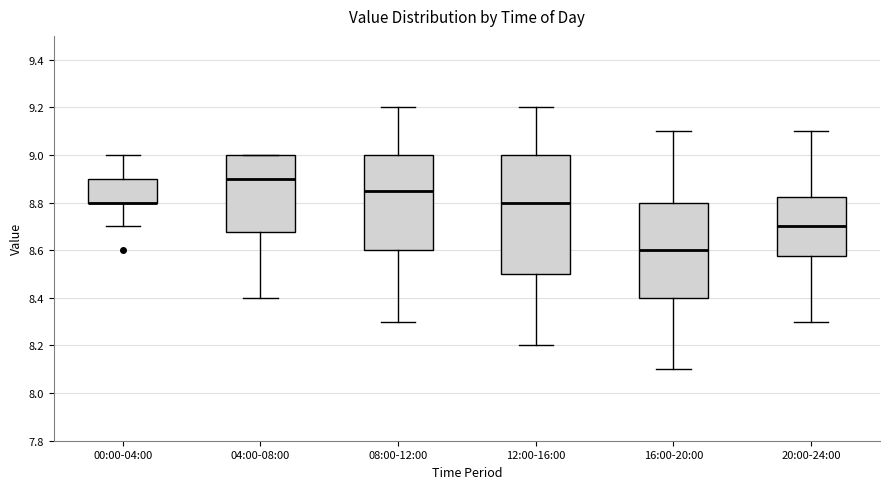

Reading left to right, transcribe this box plot: for each box, give where its median line is, the range the box spans, and where its two whiskers end, as read against the y-axis. The values are not printed on the chart, so give them approximately, as read against the axis.

00:00-04:00: median 8.80 (drawn on the box's lower edge), box 8.80 to 8.90, whiskers 8.70 to 9.00
04:00-08:00: median 8.90, box 8.68 to 9.00, whiskers 8.40 to 9.00
08:00-12:00: median 8.86, box 8.60 to 9.00, whiskers 8.30 to 9.20
12:00-16:00: median 8.80, box 8.50 to 9.00, whiskers 8.20 to 9.20
16:00-20:00: median 8.60, box 8.40 to 8.80, whiskers 8.10 to 9.10
20:00-24:00: median 8.70, box 8.58 to 8.82, whiskers 8.30 to 9.10